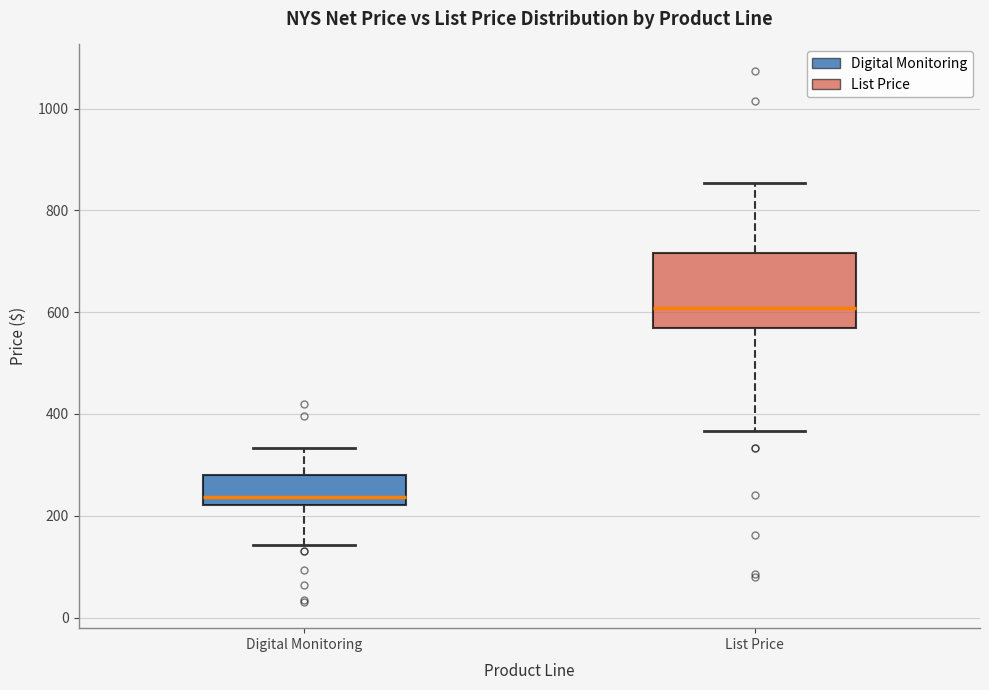

Reading left to right, transcribe this box plot: for each box, give where its median line is, the range the box spans, and where its two whiskers end, as read against the y-axis. The values are not printed on the chart, so give them approximately, as read against the axis.

Digital Monitoring: median 240, box 220 to 280, whiskers 140 to 340
List Price: median 600, box 560 to 720, whiskers 360 to 860